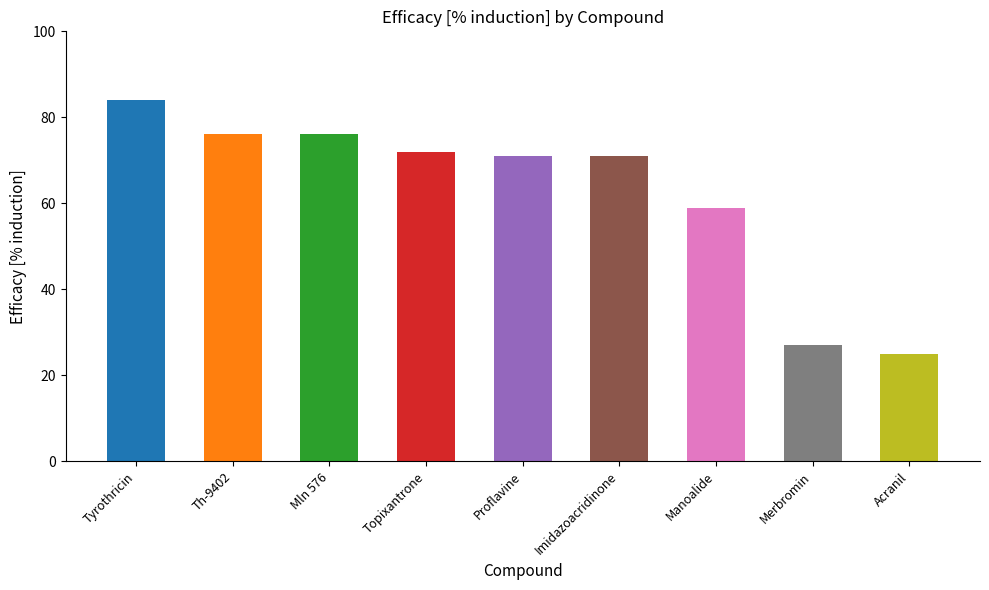

How many bars are there in total?

9